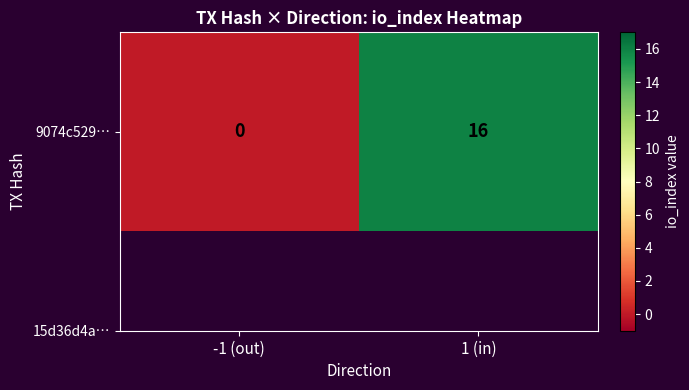

What value does the data have at 1 (in), to the nearest 10?

20